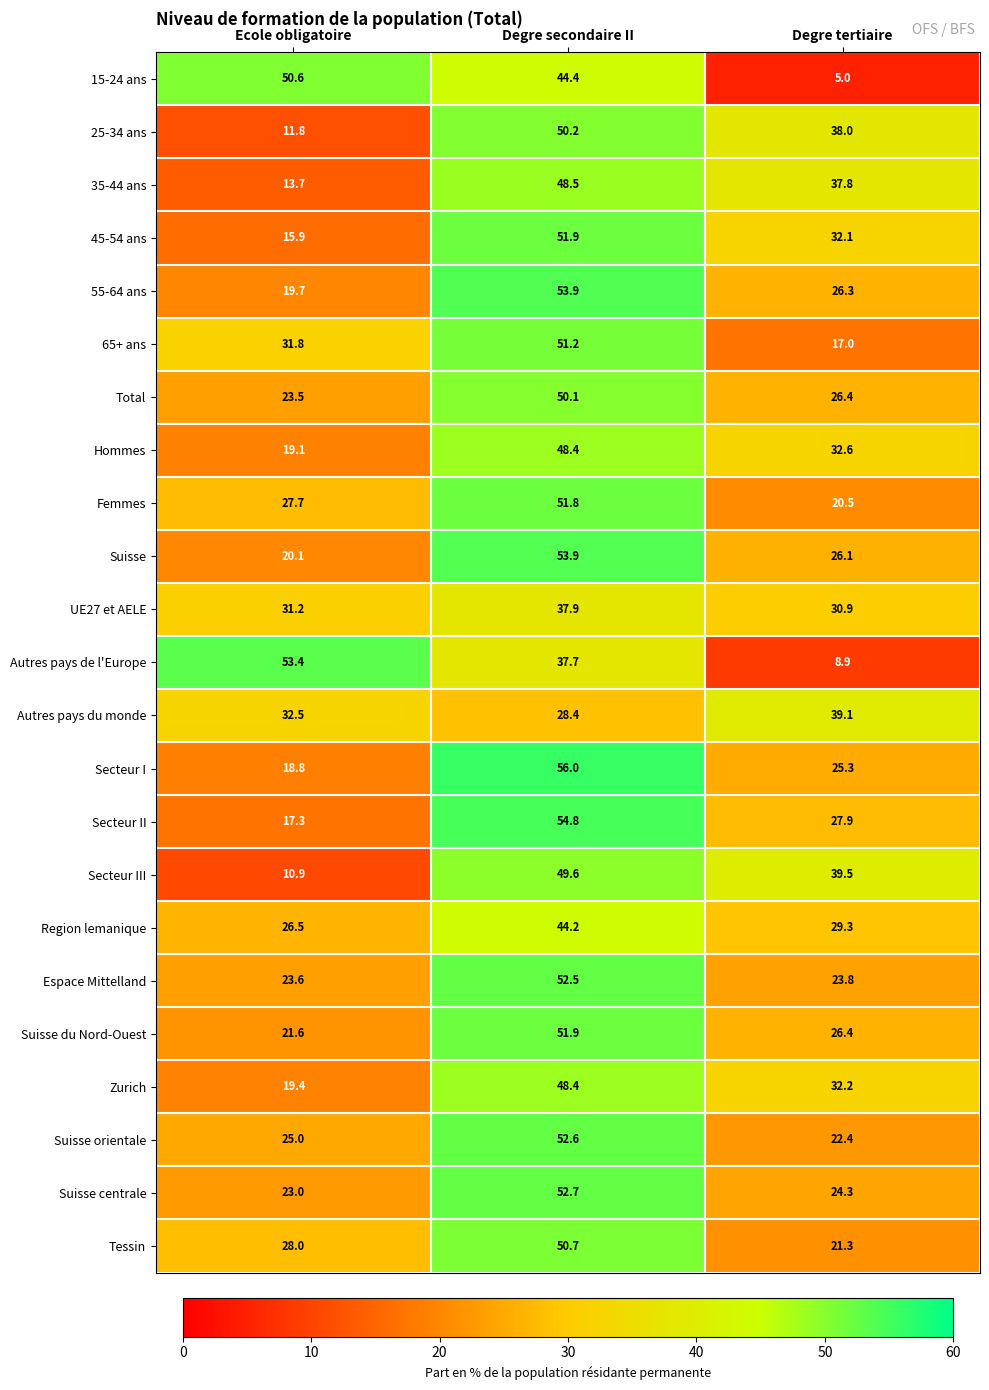

What is the sum of all Autres pays de l'Europe values?

100.0